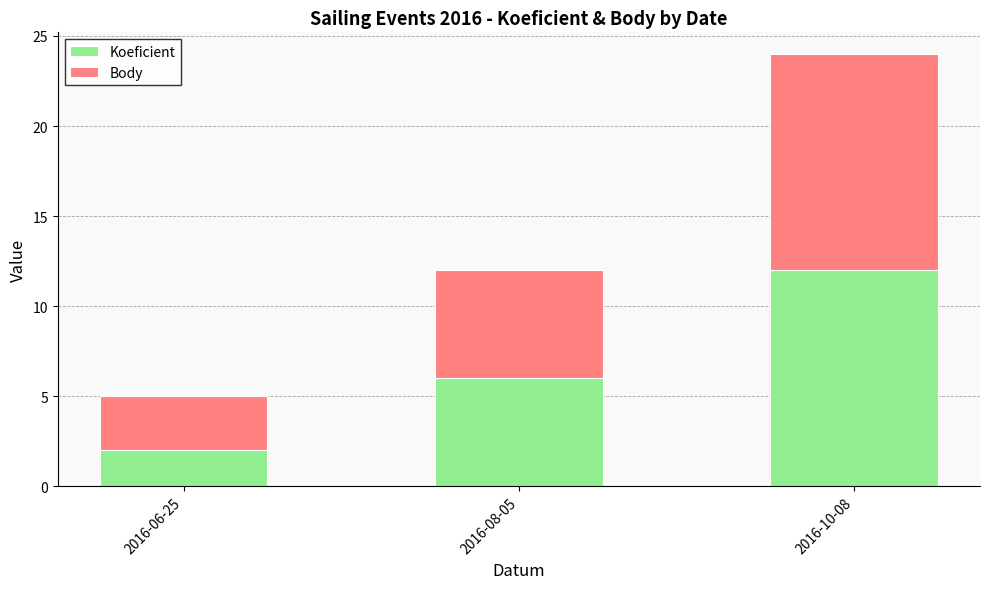

At which category is the sum across all series the highest?

2016-10-08